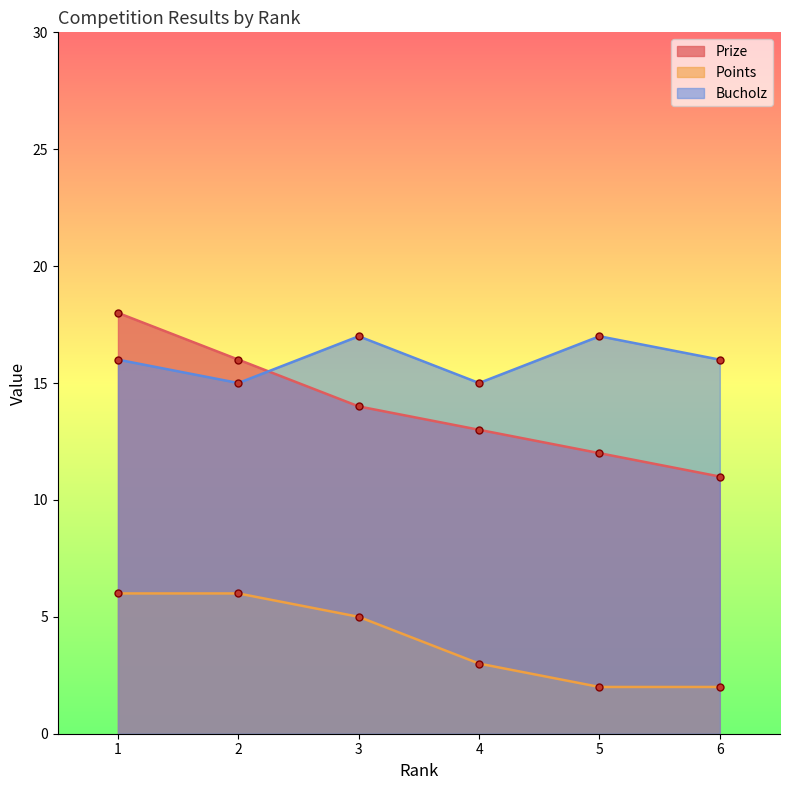

How many categories are shown in the chart?

6